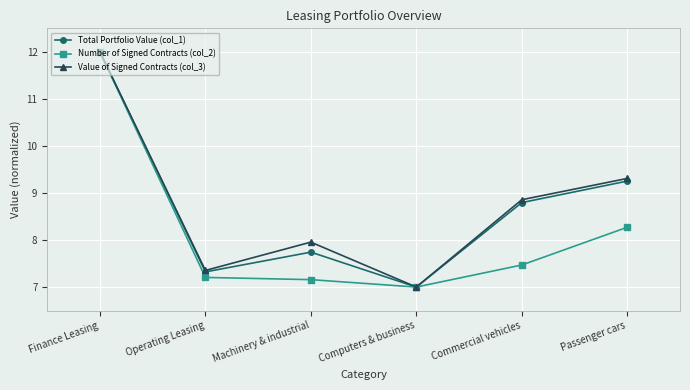

Does the chart display data point markers on the line(s)?

Yes